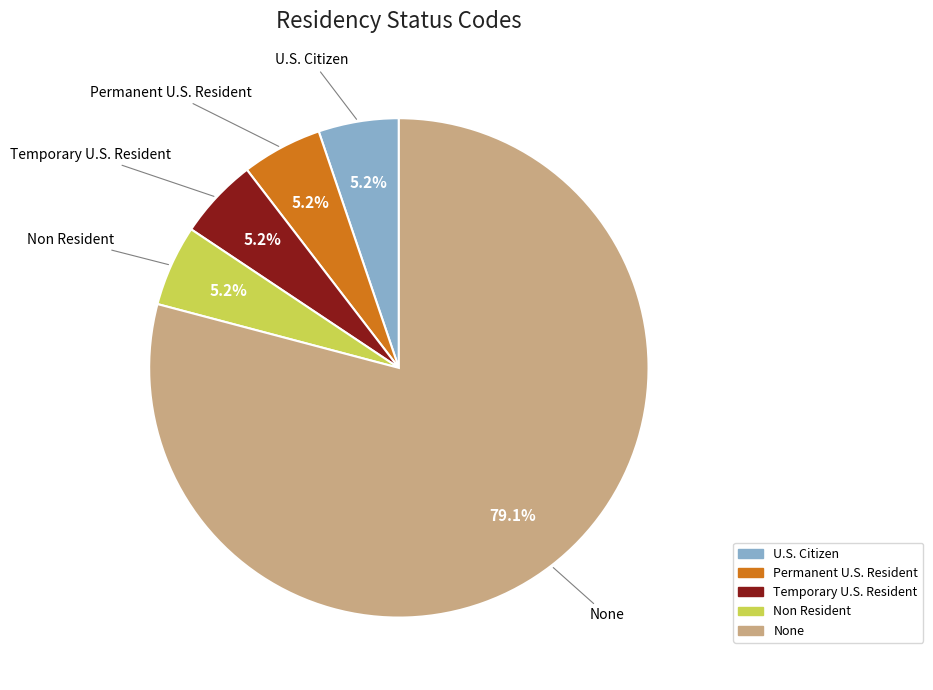

Which category has the biggest portion of the pie?

None